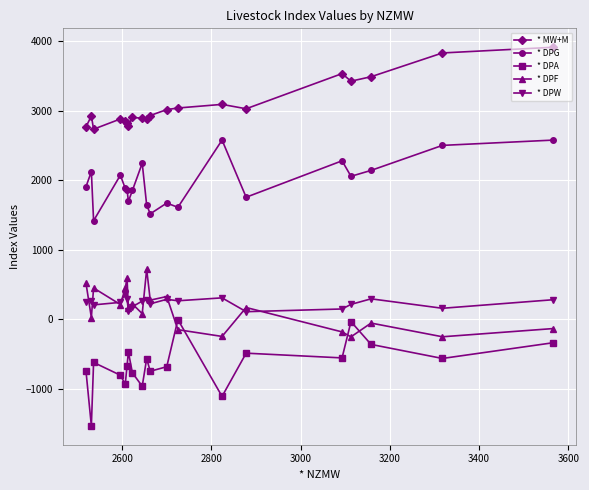

Which series has the largest total across all categories?

* MW+M